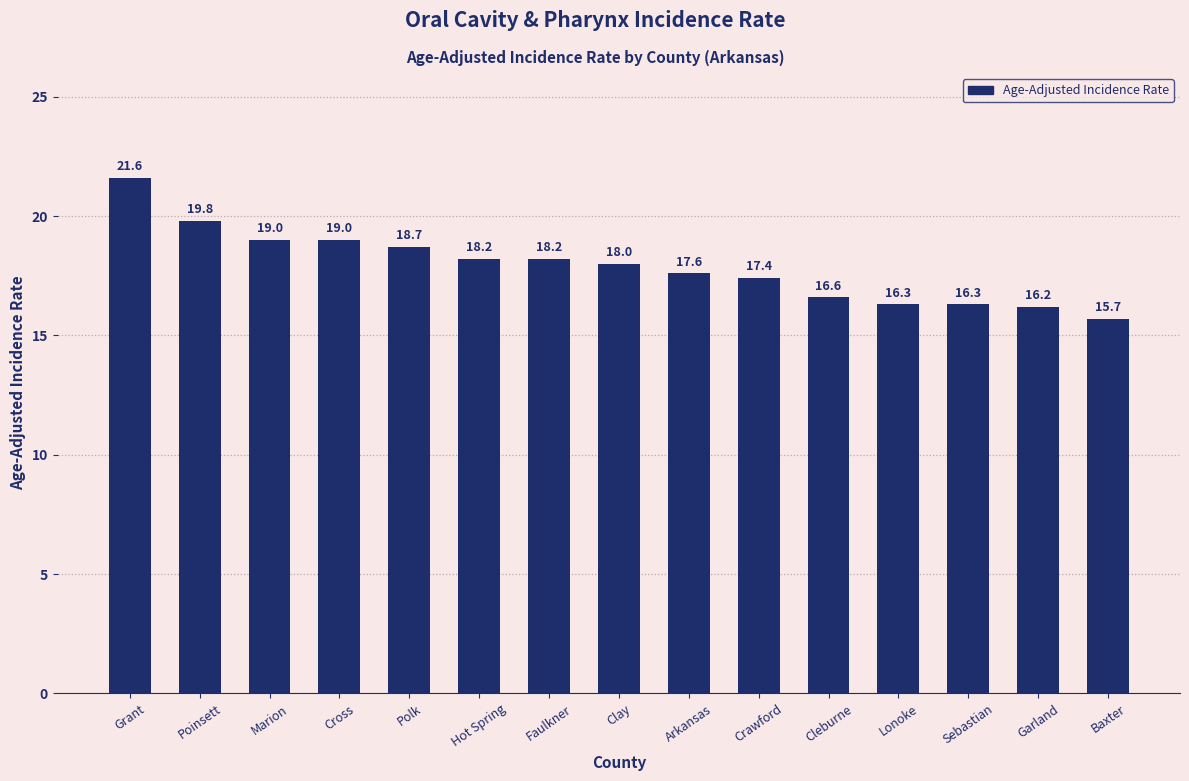

What is the difference between the maximum and second lowest values?

5.4